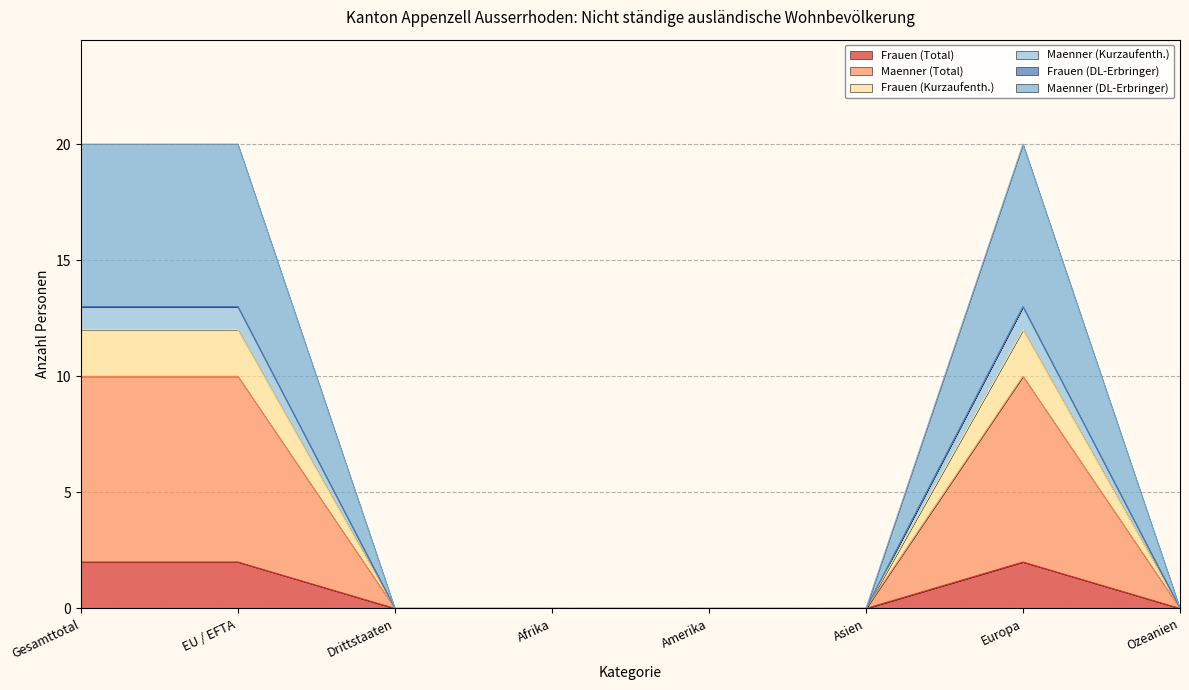

Does the chart display data point markers on the line(s)?

No